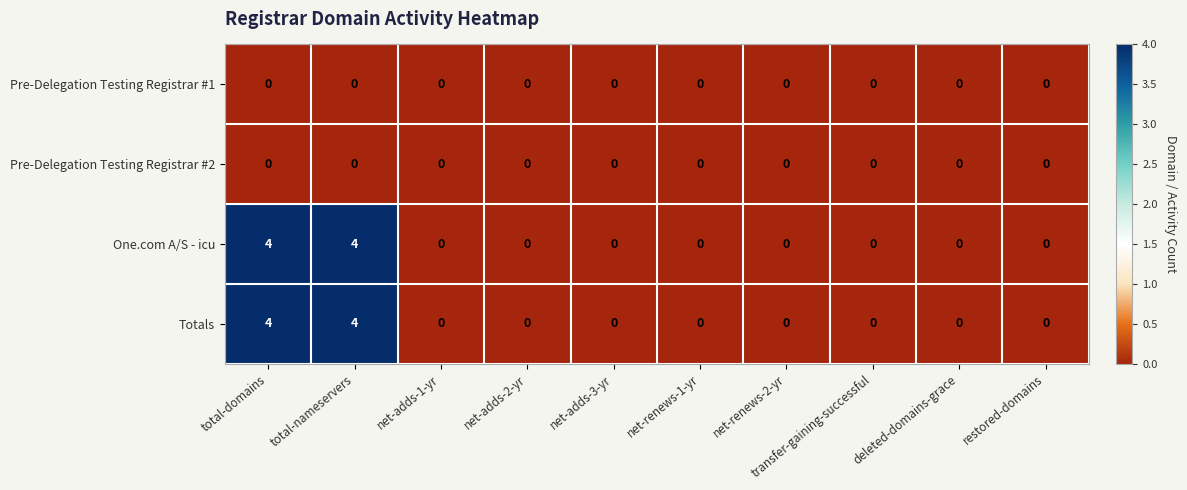

What is the maximum value for One.com A/S - icu?

4